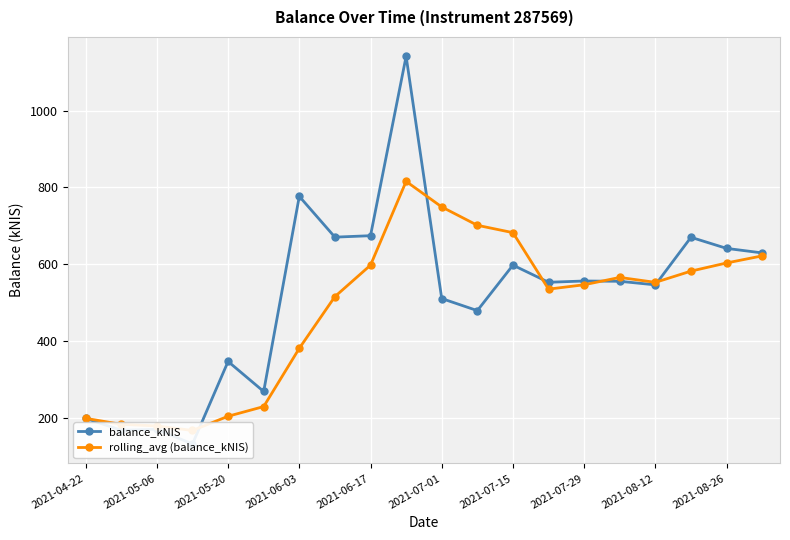

Count the number of data series in this chart.

2